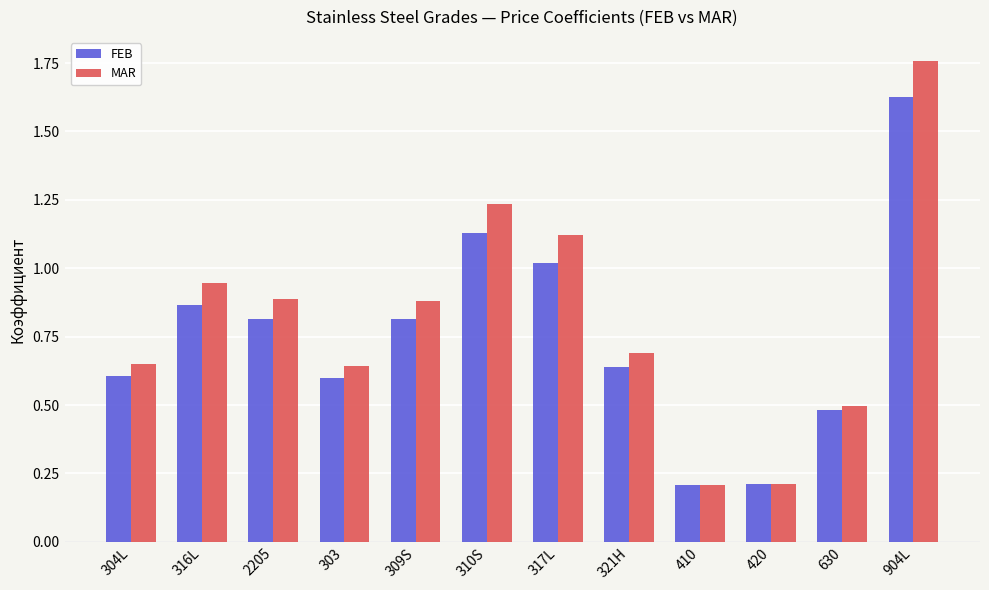

Is the value of FEB at 2205 greater than the value of MAR at 410?

Yes